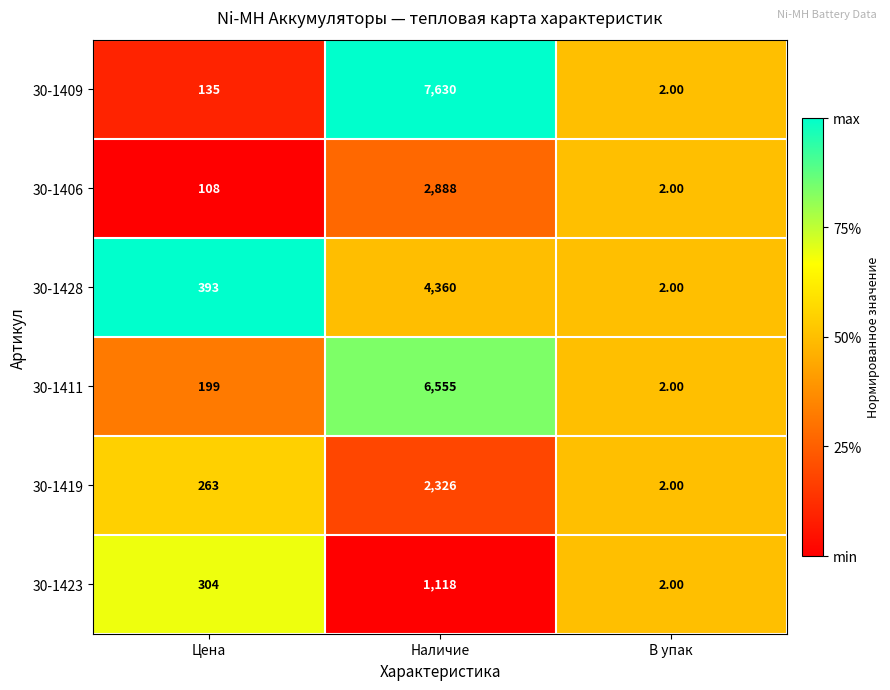

What is the total value across all series at Цена?

1402